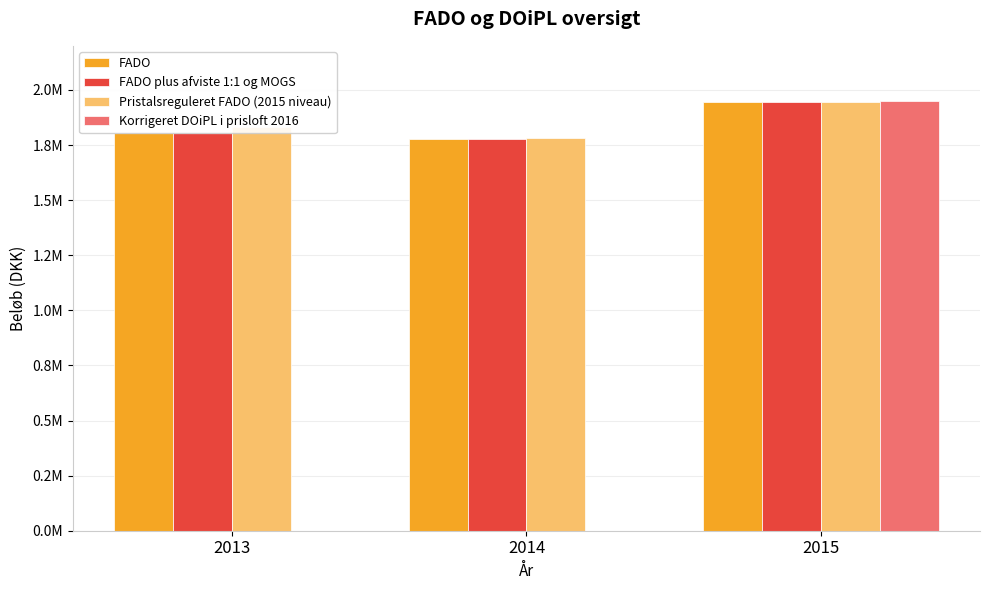

Between 2013 and 2015, which series saw the biggest shift?

Korrigeret DOiPL i prisloft 2016